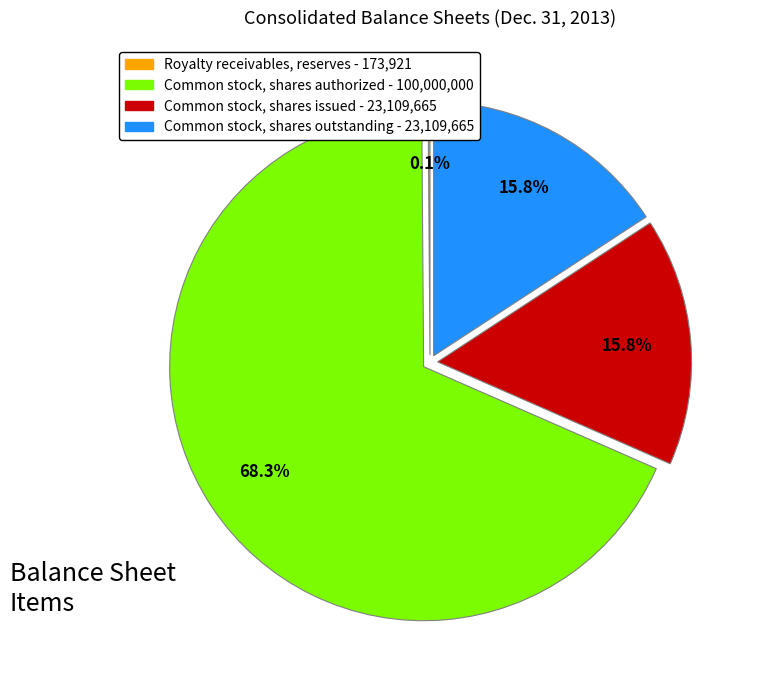

Which has a higher value, Common stock, shares authorized or Common stock, shares outstanding?

Common stock, shares authorized